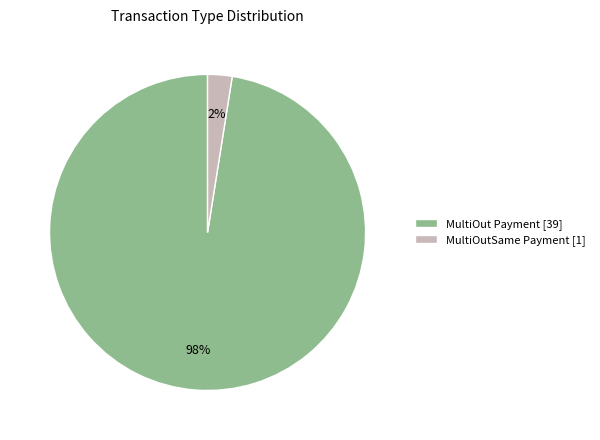

Which category has the biggest portion of the pie?

MultiOut Payment [39]